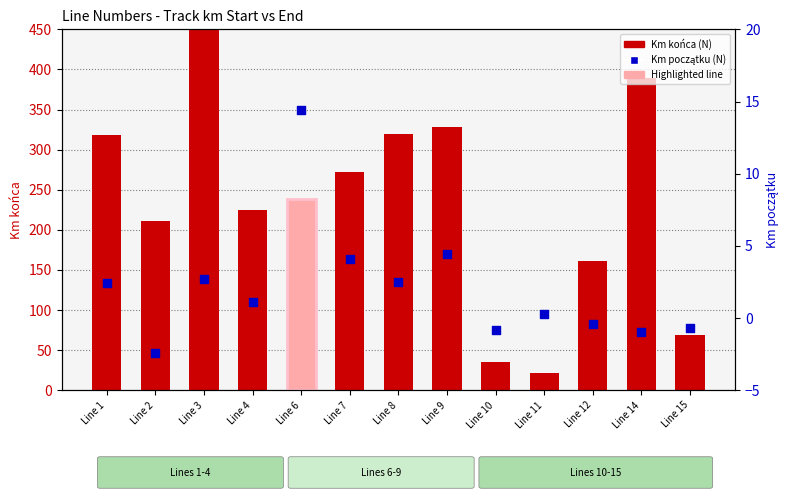

Which series has the largest Y range (max minus min)?

Km końca (N)